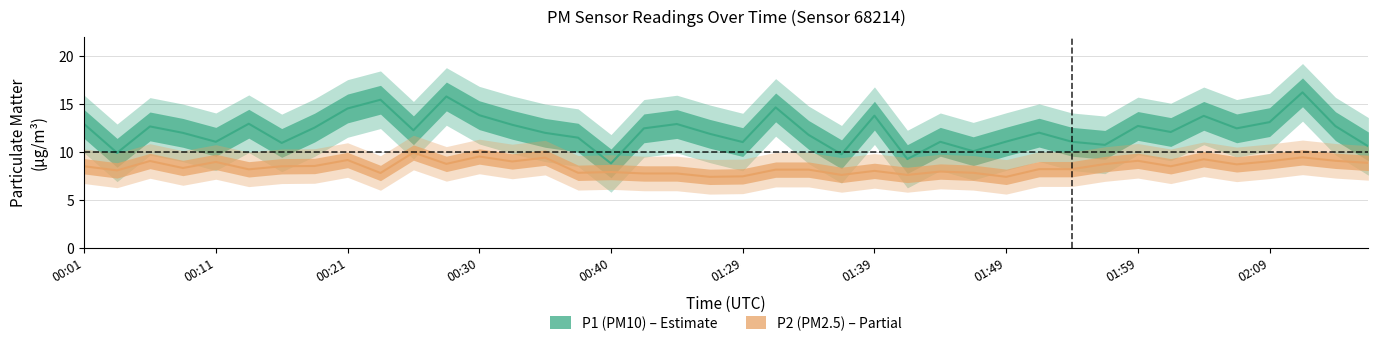

List the labels in order of P1 value, smallest first.

00:40, 01:42, 01:37, 00:03, 01:47, 02:16, 01:56, 00:16, 01:29, 00:11, 01:44, 01:54, 01:49, 00:38, 01:34, 01:27, 00:08, 00:35, 01:51, 02:01, 00:26, 01:22, 02:06, 00:18, 00:06, 02:13, 01:59, 00:33, 00:01, 01:24, 00:13, 02:09, 02:04, 01:39, 00:30, 00:21, 01:32, 00:23, 00:28, 02:11